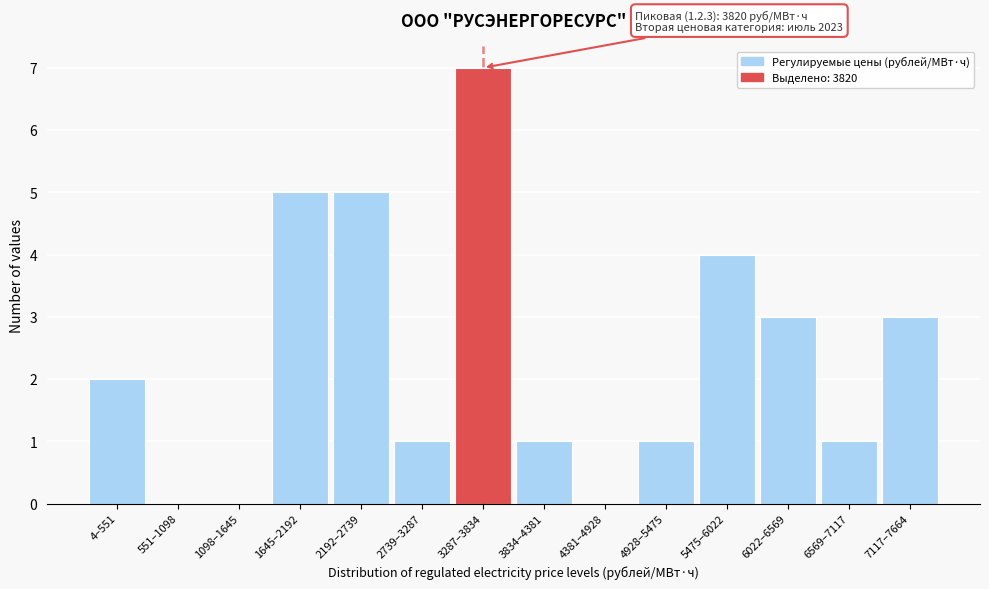

Reading left to right, list all the values displayed in this chart.

4–551=2	551–1098=0	1098–1645=0	1645–2192=5	2192–2739=5	2739–3287=1	3287–3834=7	3834–4381=1	4381–4928=0	4928–5475=1	5475–6022=4	6022–6569=3	6569–7117=1	7117–7664=3